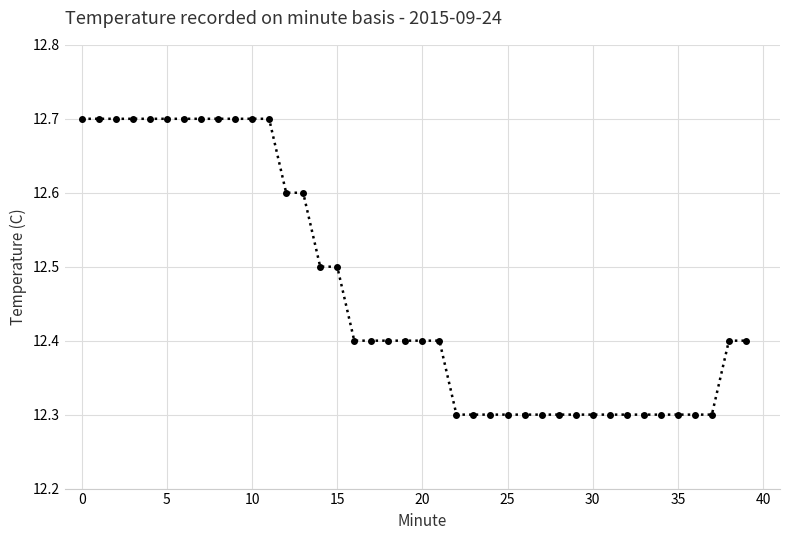

How many lines are shown in the chart?

1